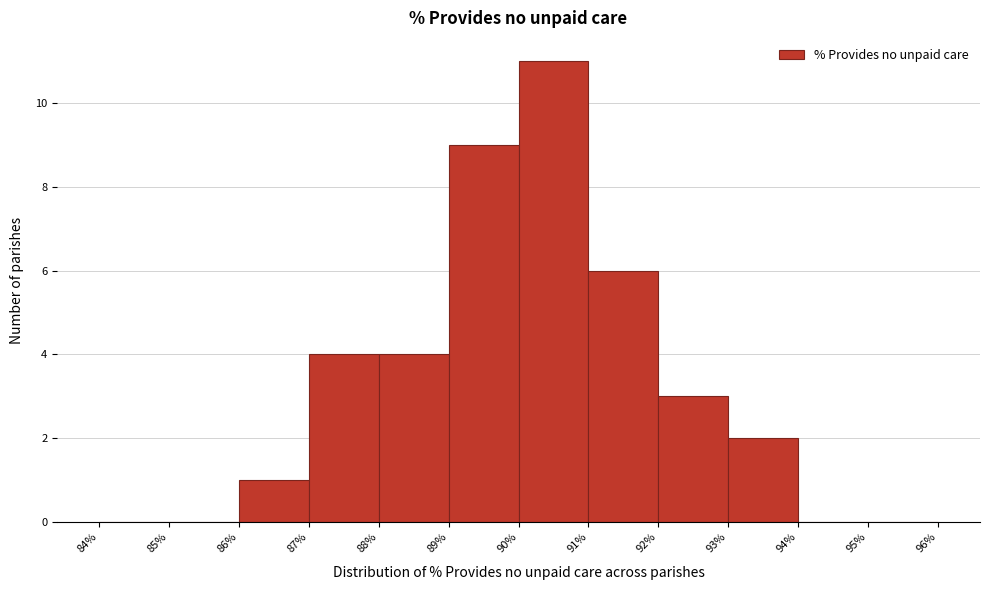

What is the height of the bar covering 87% to 88% on the x-axis? The values are not printed on the chart, so give them approximately, as read against the axis.

4